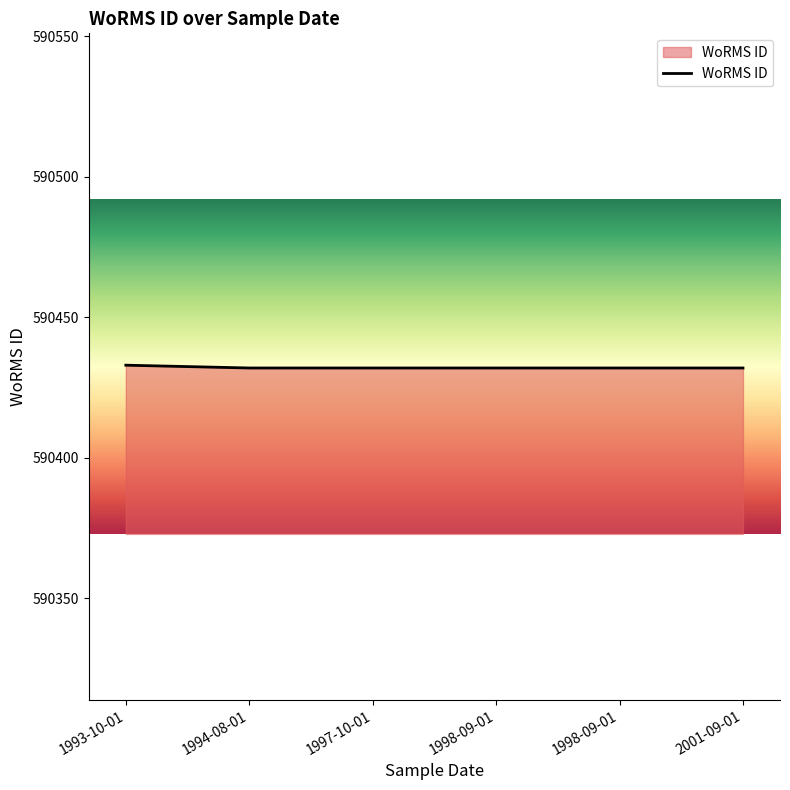

Does the chart display data point markers on the line(s)?

No